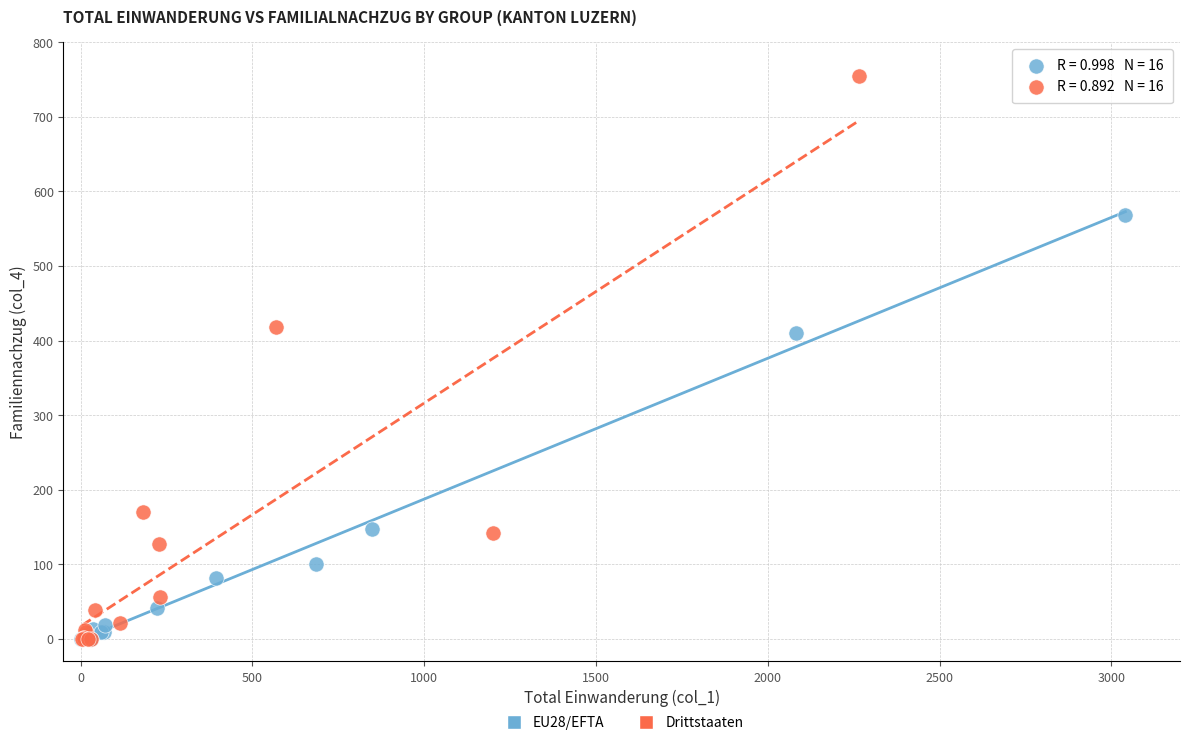

Which series reaches the maximum Y coordinate?

Drittstaaten